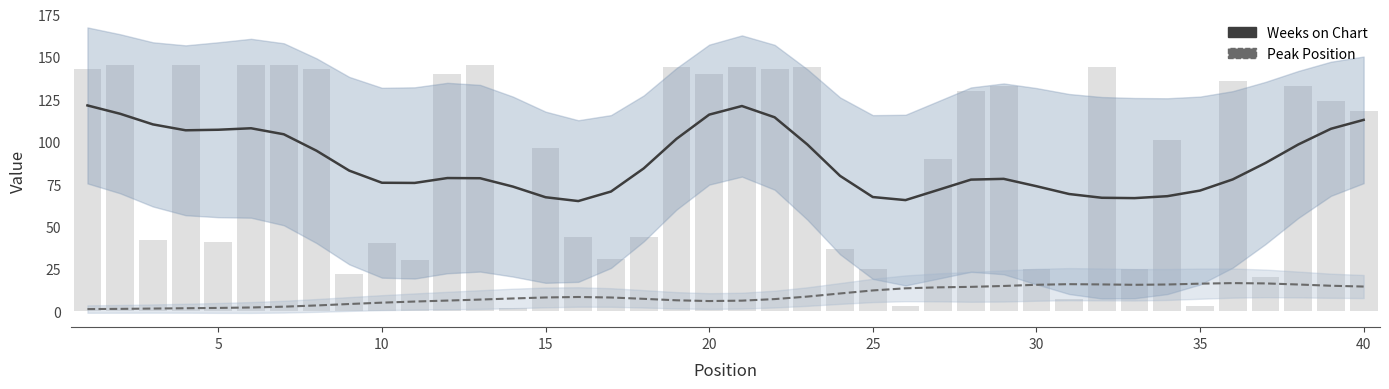

Which series has the largest total across all categories?

Weeks on Chart